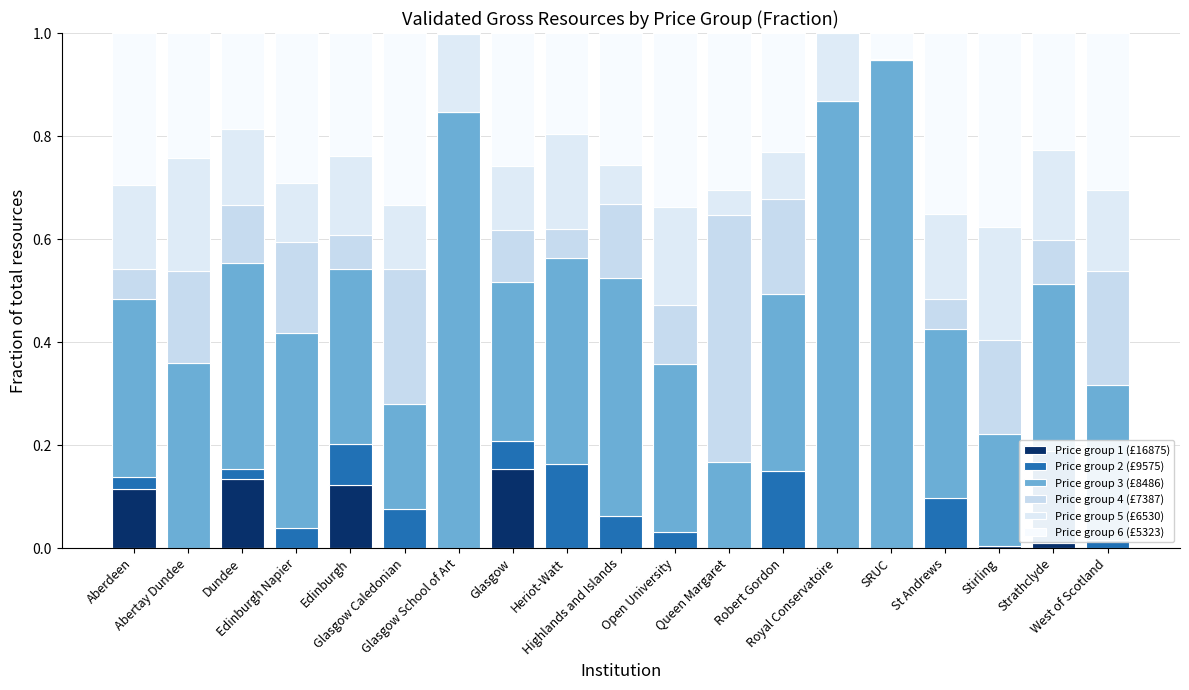

Rank the series by their maximum value, from lowest to highest.

Price group 1 (£16875), Price group 2 (£9575), Price group 5 (£6530), Price group 6 (£5323), Price group 4 (£7387), Price group 3 (£8486)